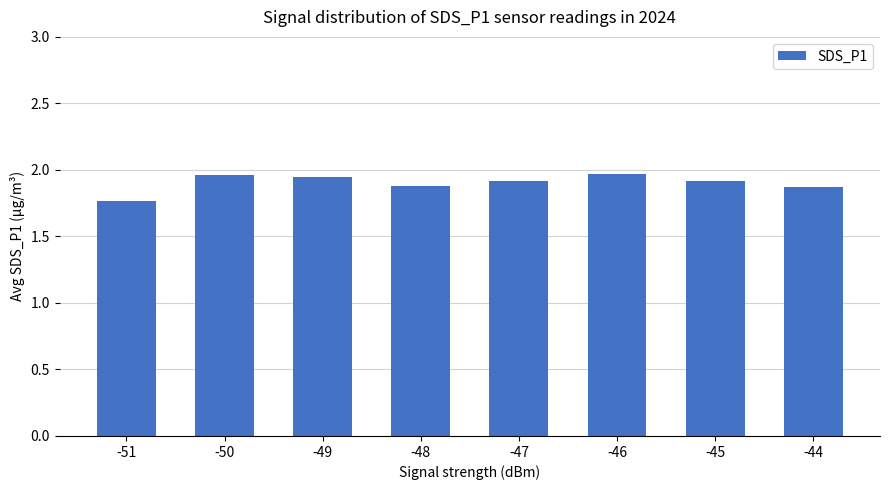

Between -51 and -49, which is larger?

-49